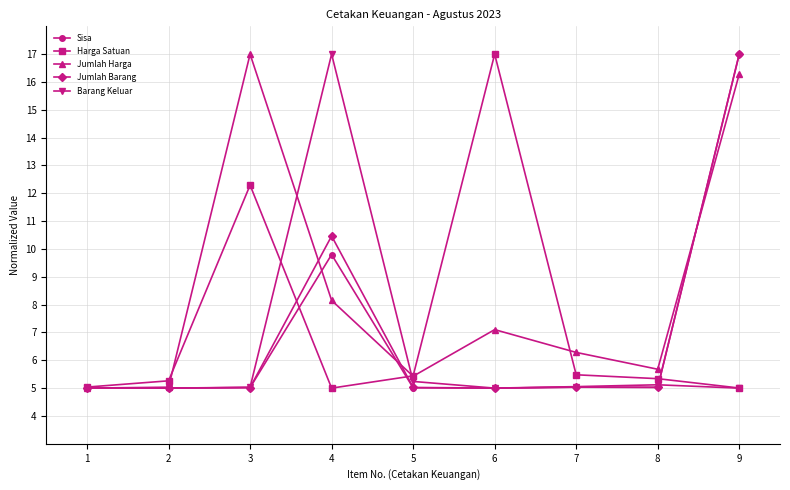

Is it true that Jumlah Barang equals 7.3 at 7?

False